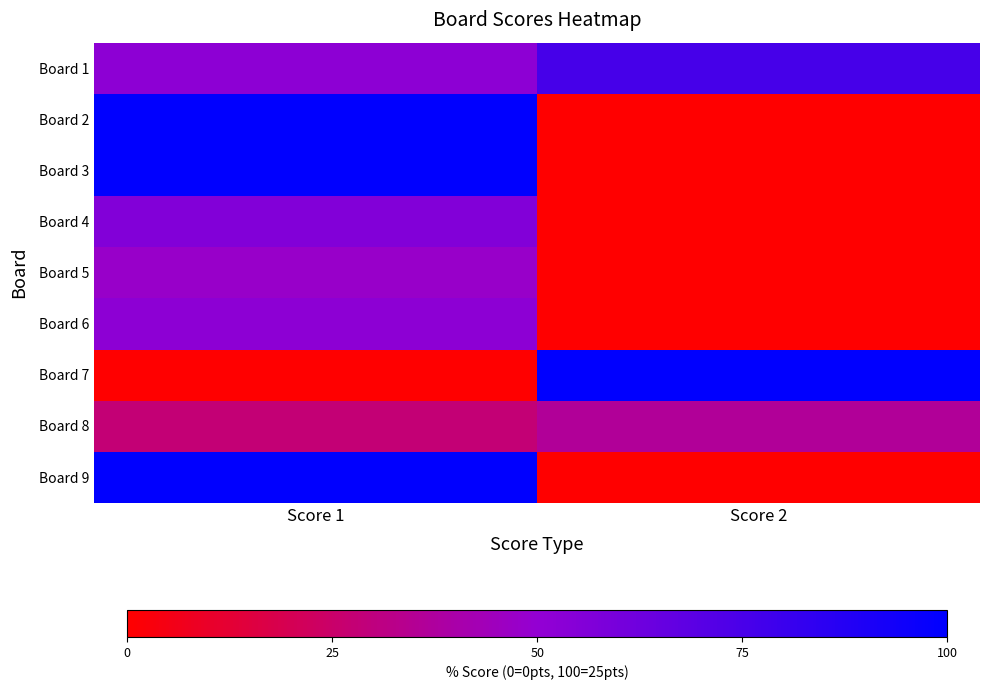

What is the spread (max minus min) of values at Score 2?

100.0